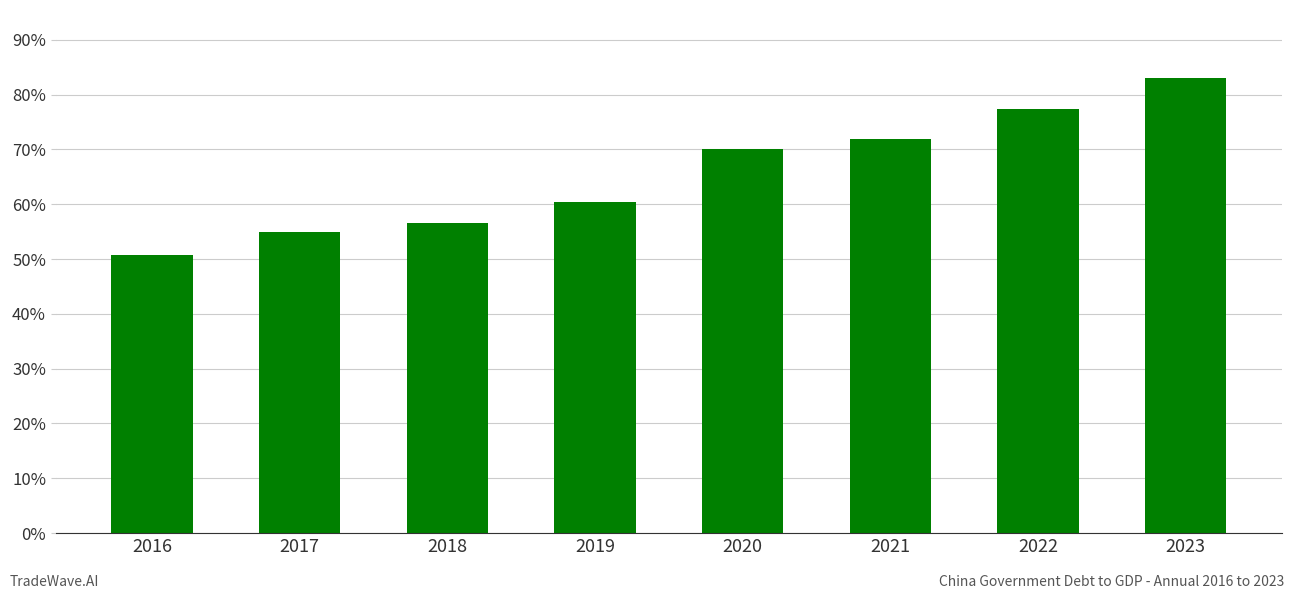

List the labels in order of value, largest first.

2023, 2022, 2021, 2020, 2019, 2018, 2017, 2016